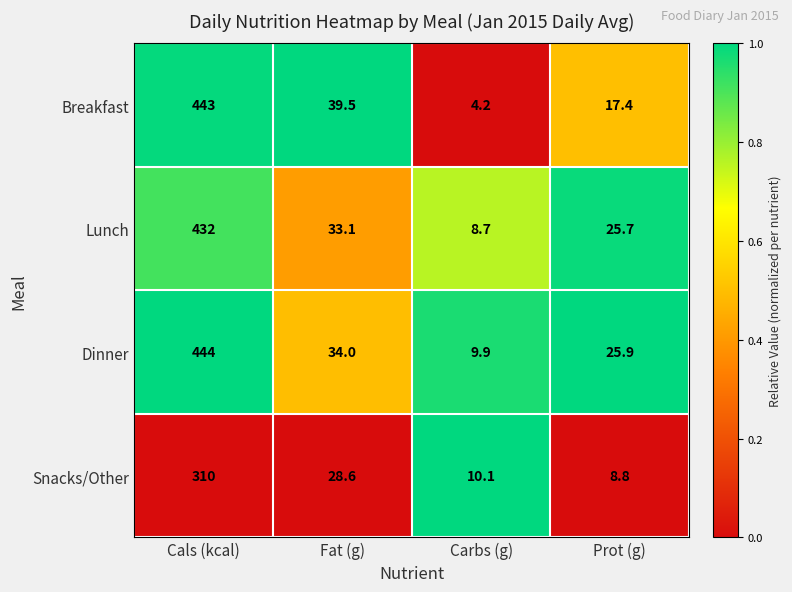

At Cals (kcal), list the series in order from largest to smallest.

Dinner, Breakfast, Lunch, Snacks/Other